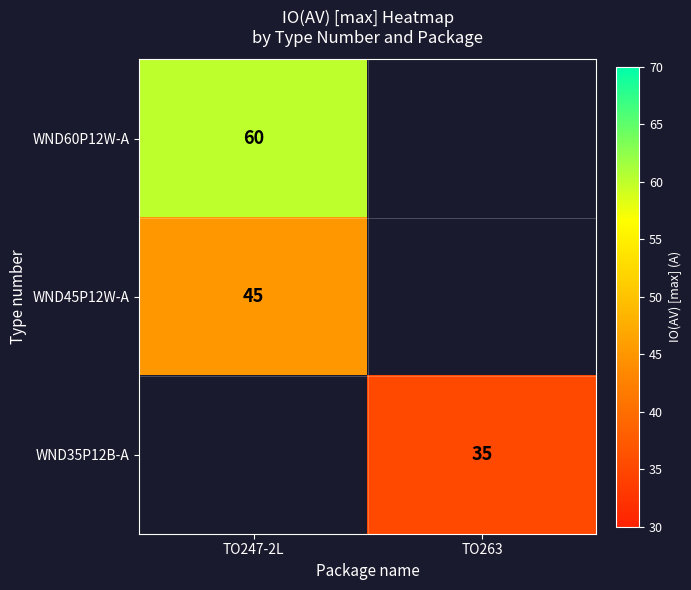

Is it true that WND35P12B-A equals 35 at TO263?

True